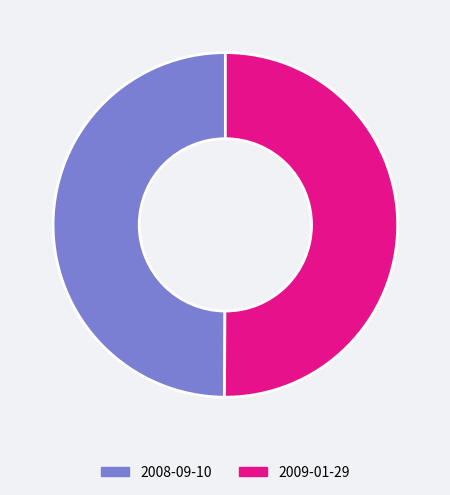

Do 2008-09-10 and 2009-01-29 together represent more than half of the pie?

Yes